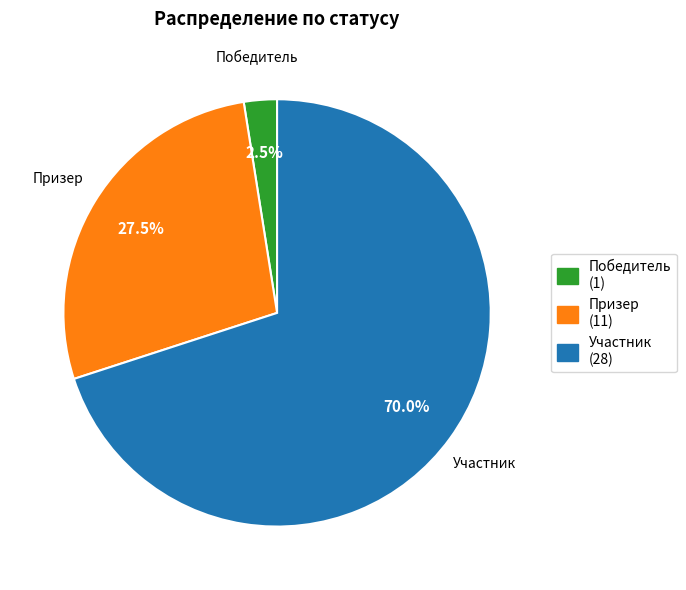

Rank the categories by value from lowest to highest.

Победитель, Призер, Участник